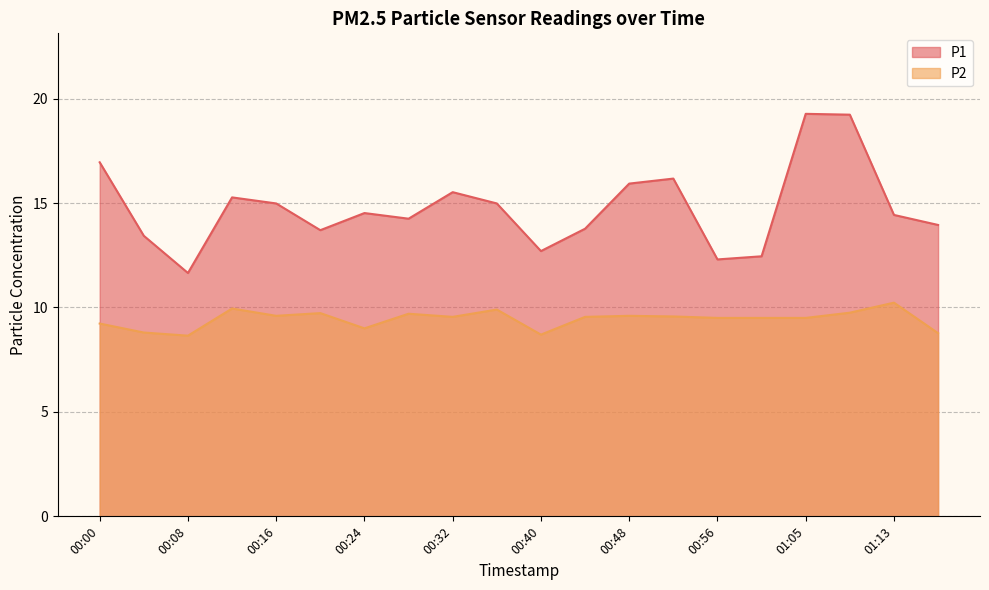

Which category has the highest value in the P1 series?

01:05